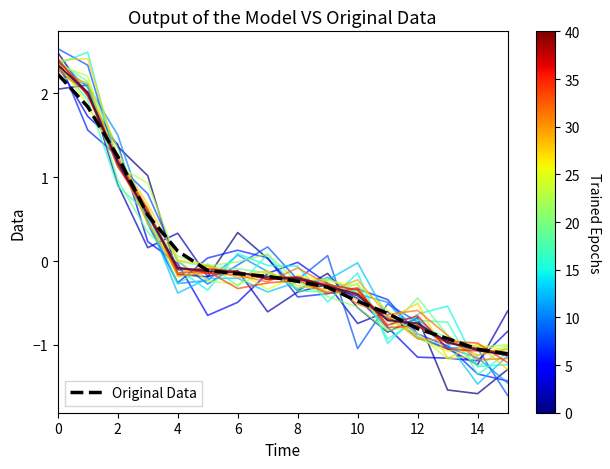

The Original Data series shows -0.1 at 6. True or false?

False